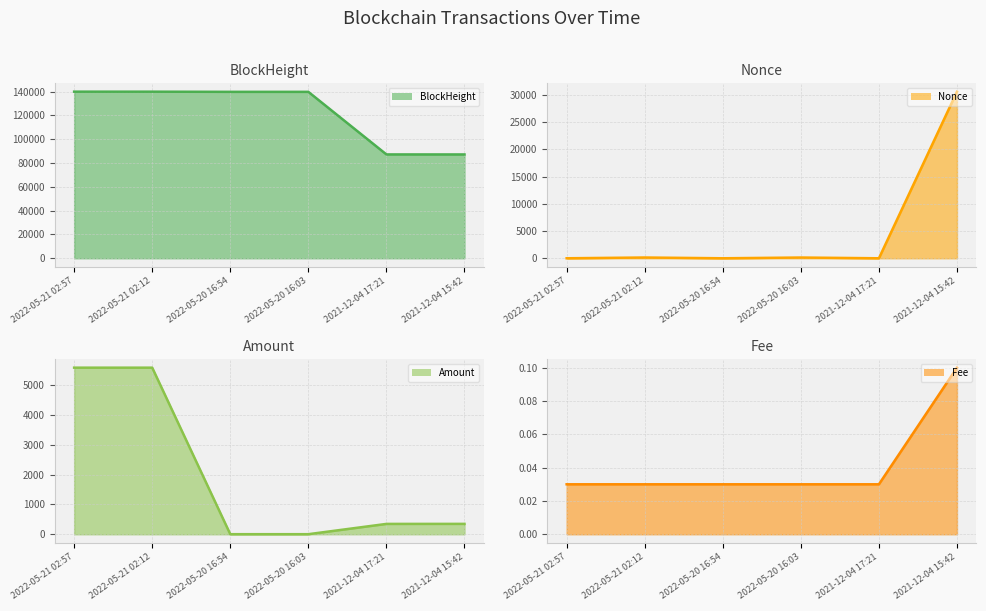

Count the Fee line values in the range 0 to 1.

6